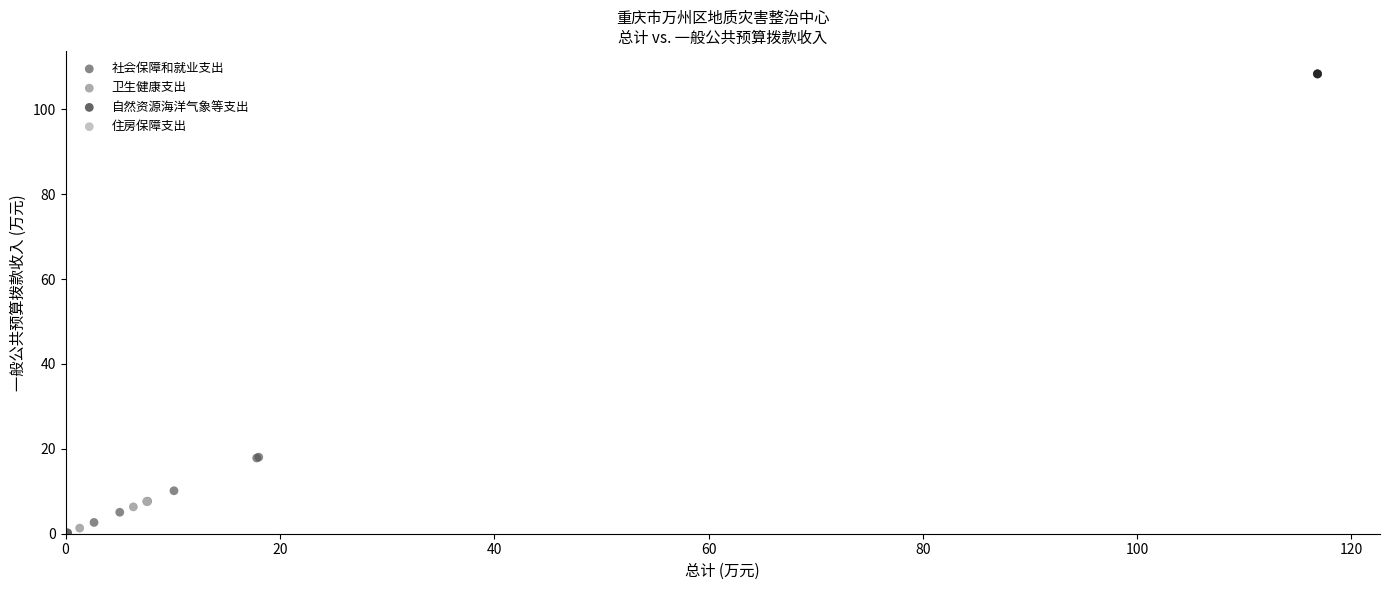

Which series contains the highest Y value?

自然资源海洋气象等支出